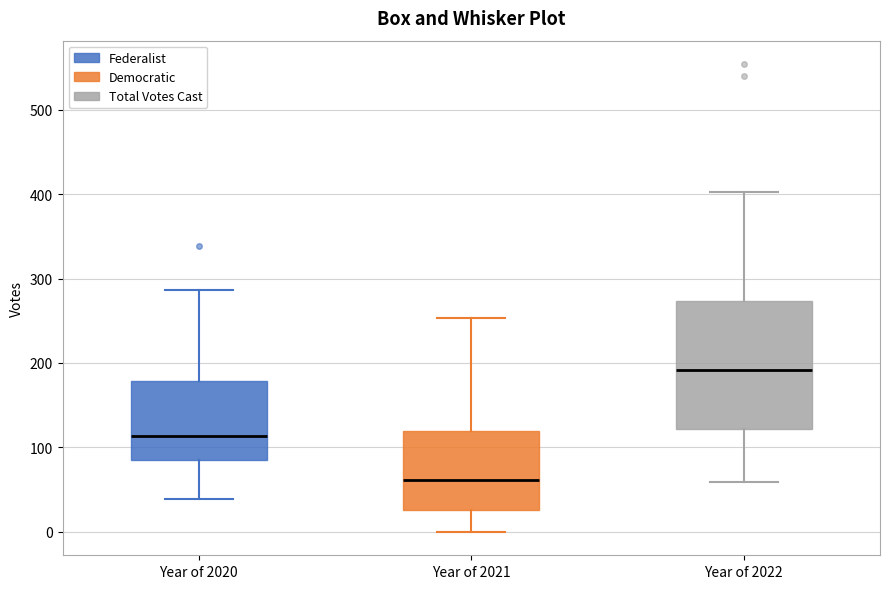

Comparing the boxes themselves (not the whiskers), which one is the tallest?

Year of 2022